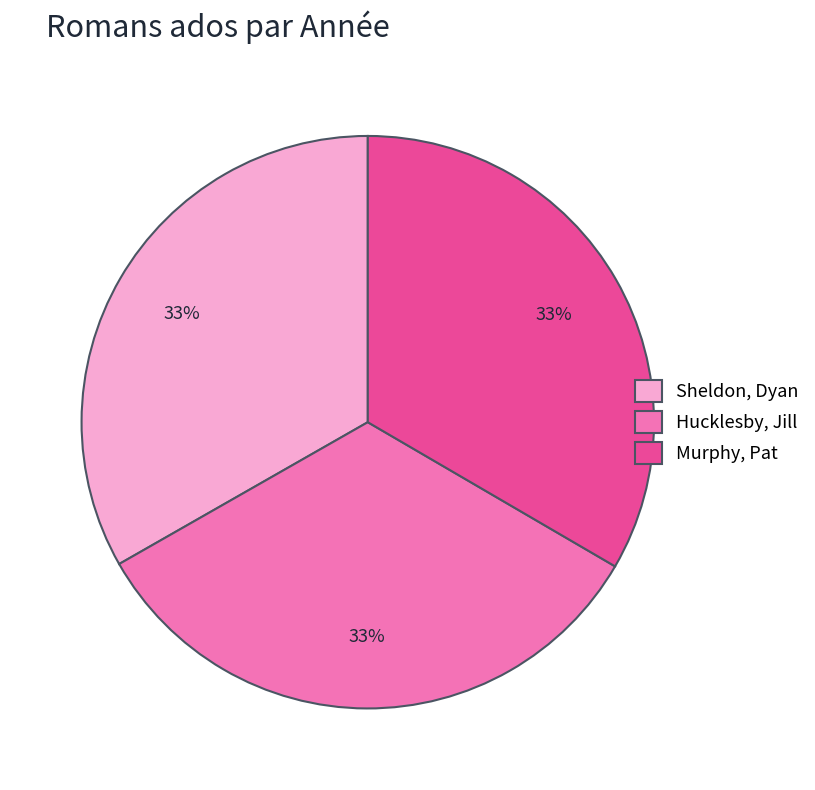

Approximately how many times larger is the value at Murphy, Pat compared to Hucklesby, Jill?

1.0